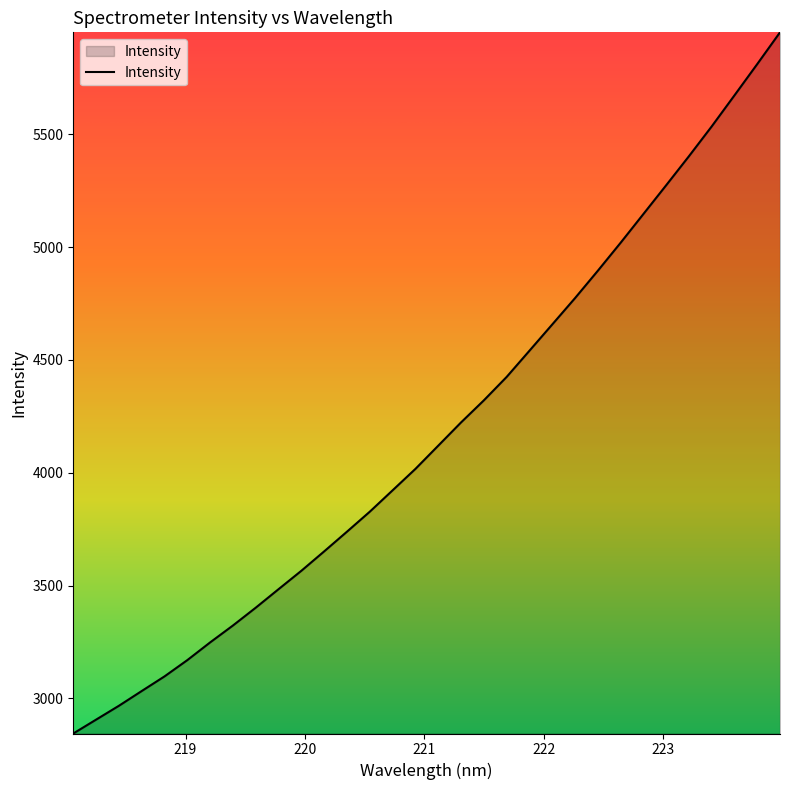

What is the difference between the maximum and minimum values?

3107.6